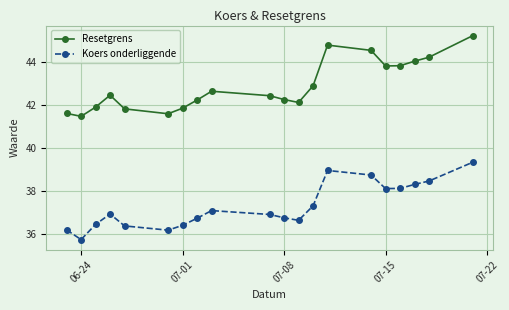

What is the value of the Koers onderliggende point at the 6th from the left?

36.2